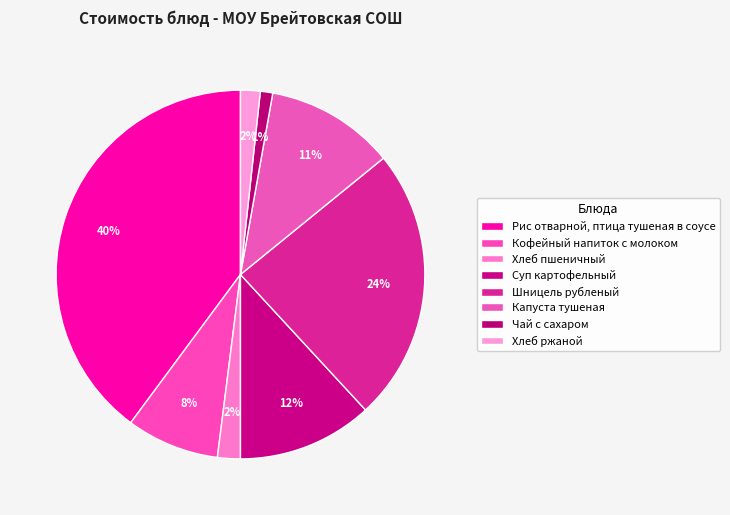

What is the ratio of the value at Кофейный напиток с молоком to the value at Рис отварной, птица тушеная в соусе?

0.2